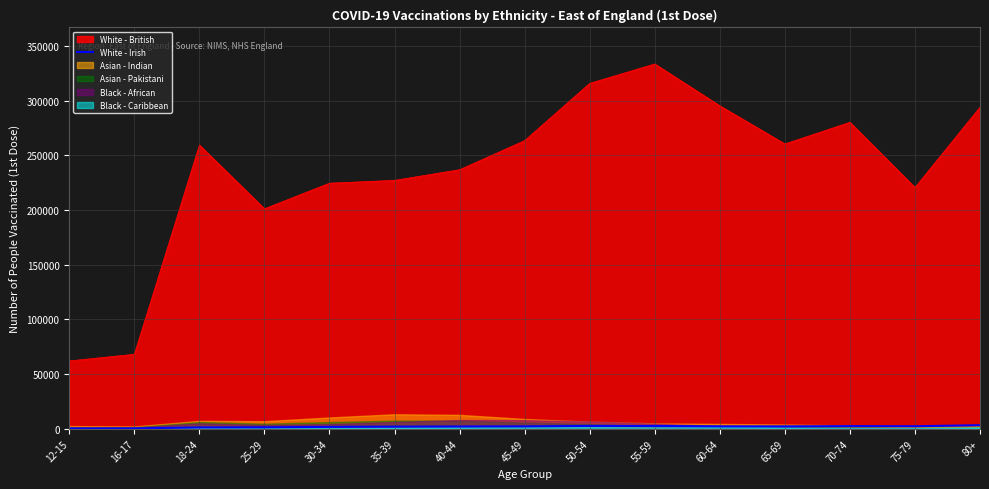

Which category has the lowest value across all series?

12-15